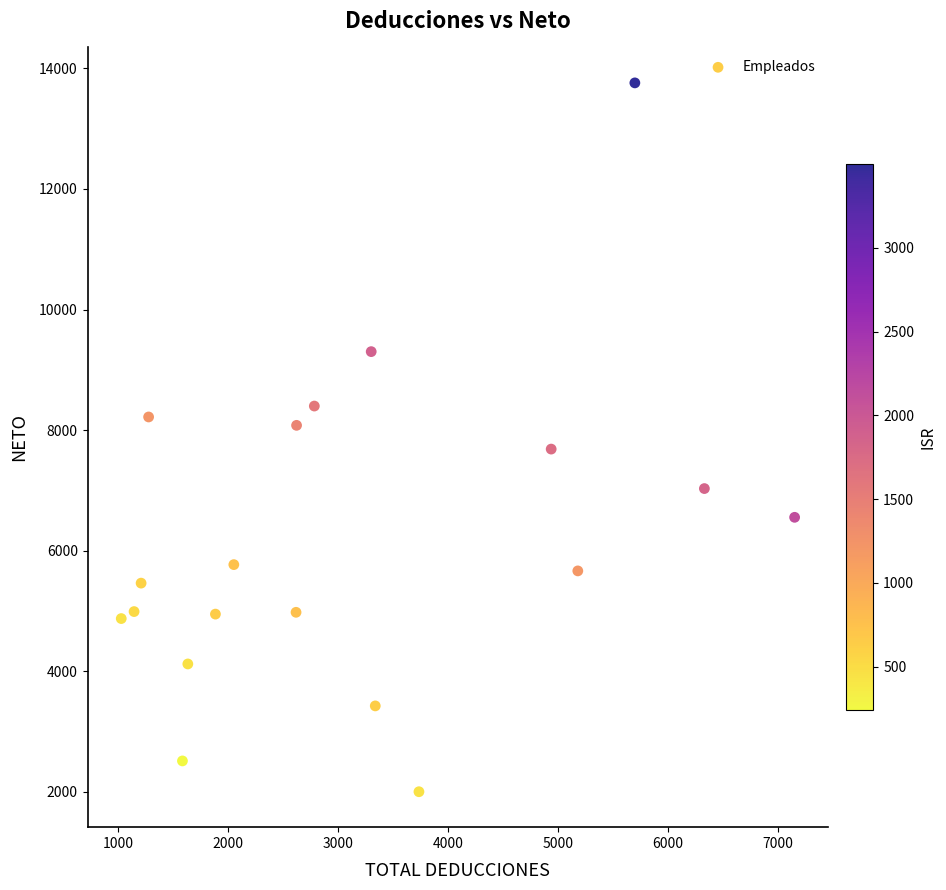

What is the range of Y values (max minus min)?

11761